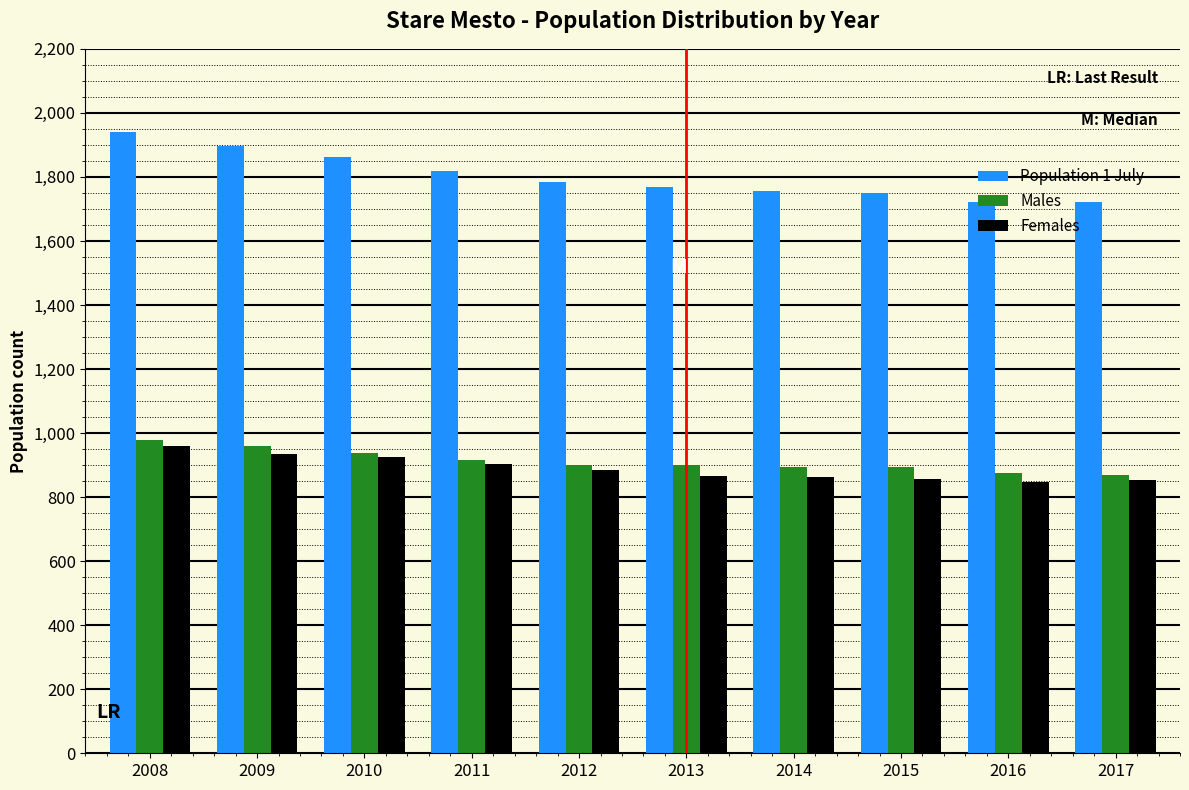

At how many categories does at least one series exceed 1196?

10